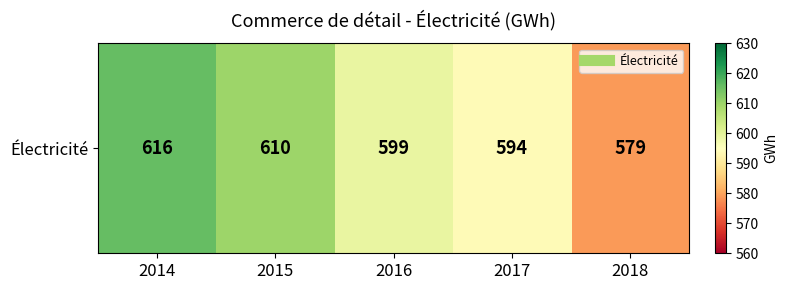

Which label corresponds to the largest value in the chart?

2014